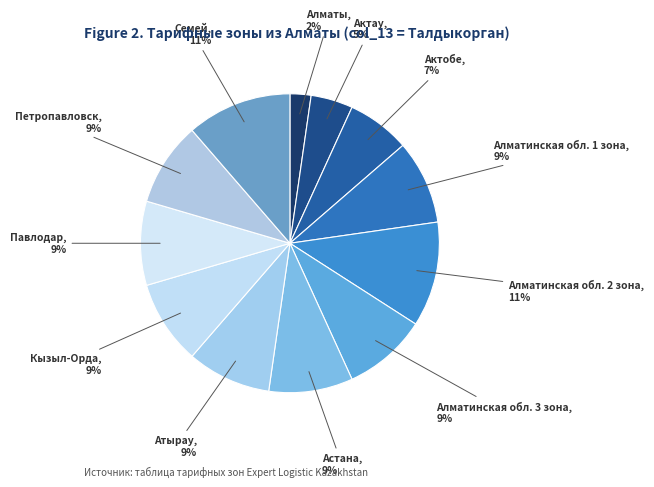

Count the number of slices in the pie.

12